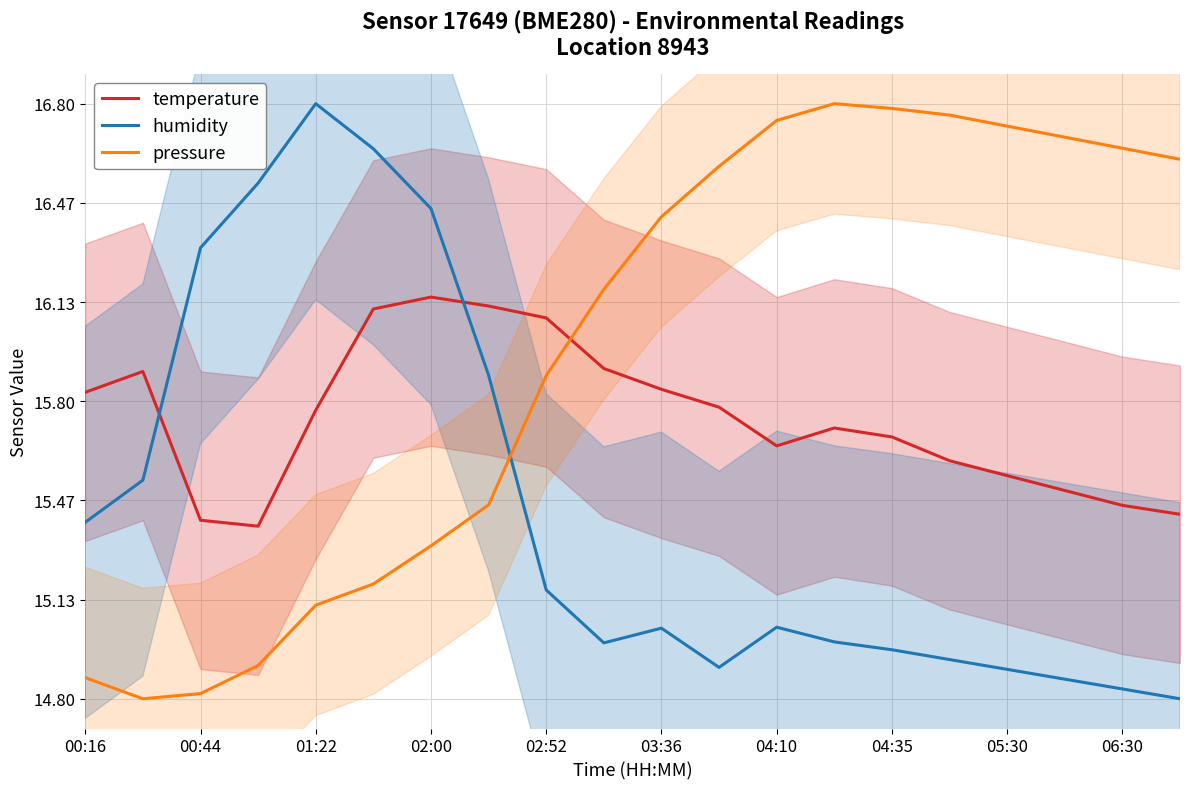

What is the difference between the second highest and second lowest values in the temperature series?

0.7